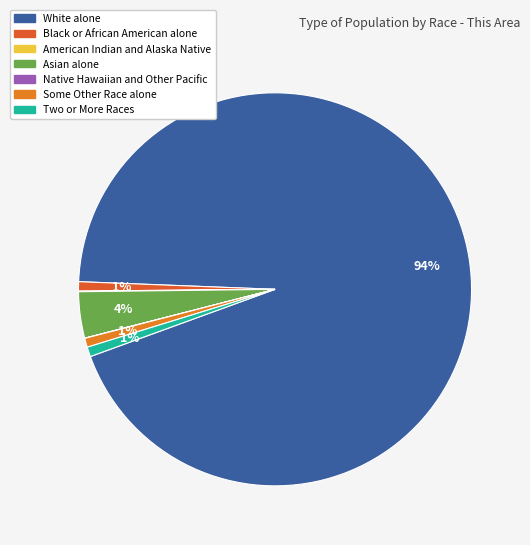

To the nearest percent, what is the average slice percentage?

14%